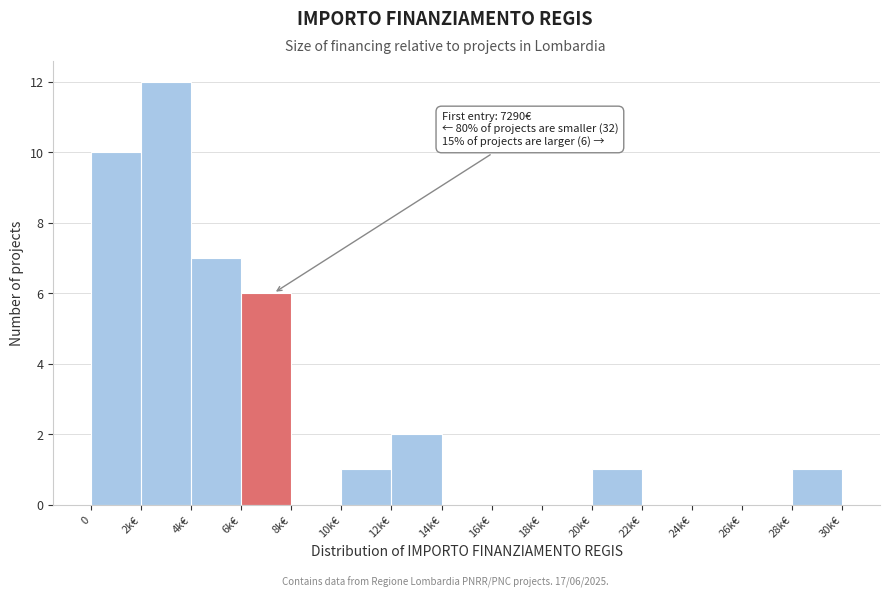

Reading left to right, transcribe all the data shown in this chart.

0=10	2k€=12	4k€=7	6k€=6	8k€=0	10k€=1	12k€=2	14k€=0	16k€=0	18k€=0	20k€=1	22k€=0	24k€=0	26k€=0	28k€=1